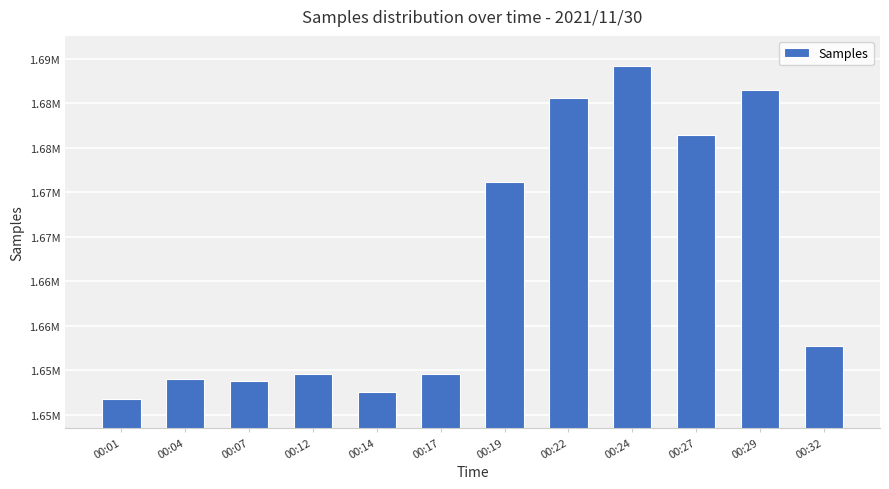

Does the chart contain any negative values?

No